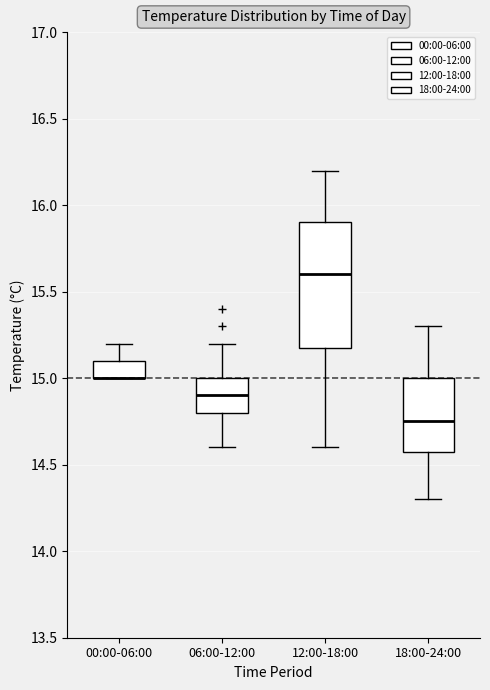

Which box is the tallest, from its lower edge to its upper edge?

12:00-18:00